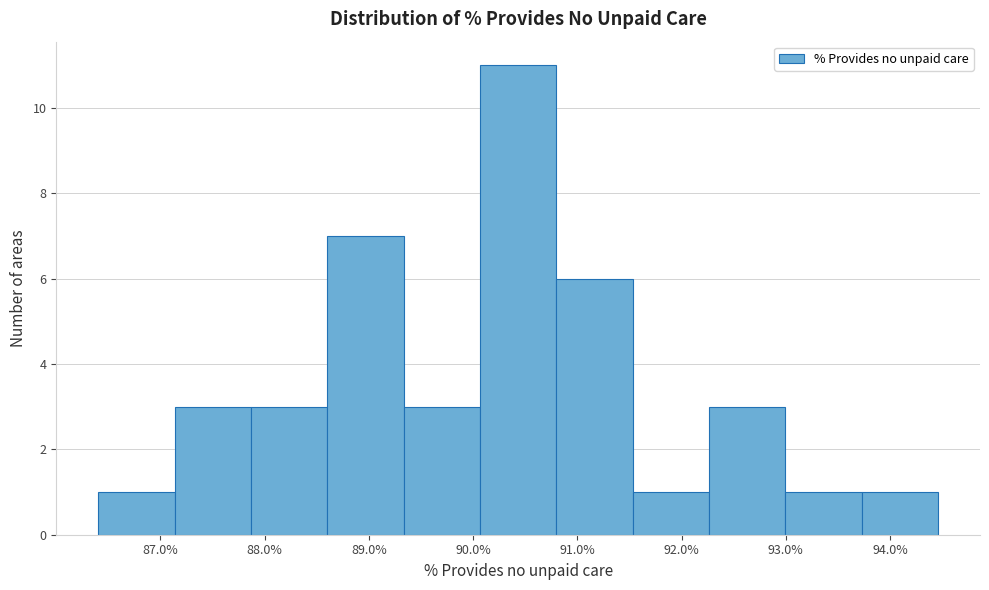

Reading left to right, list every bar in this chart as the range it spans on the x-axis followed by its height. Neither the bar edges nor the heights are printed on the chart, so give them approximately, as read against the axes.

86.4 to 87.1: 1
87.1 to 87.9: 3
87.9 to 88.6: 3
88.6 to 89.3: 7
89.3 to 90.1: 3
90.1 to 90.8: 11
90.8 to 91.5: 6
91.5 to 92.3: 1
92.3 to 93.0: 3
93.0 to 93.7: 1
93.7 to 94.5: 1